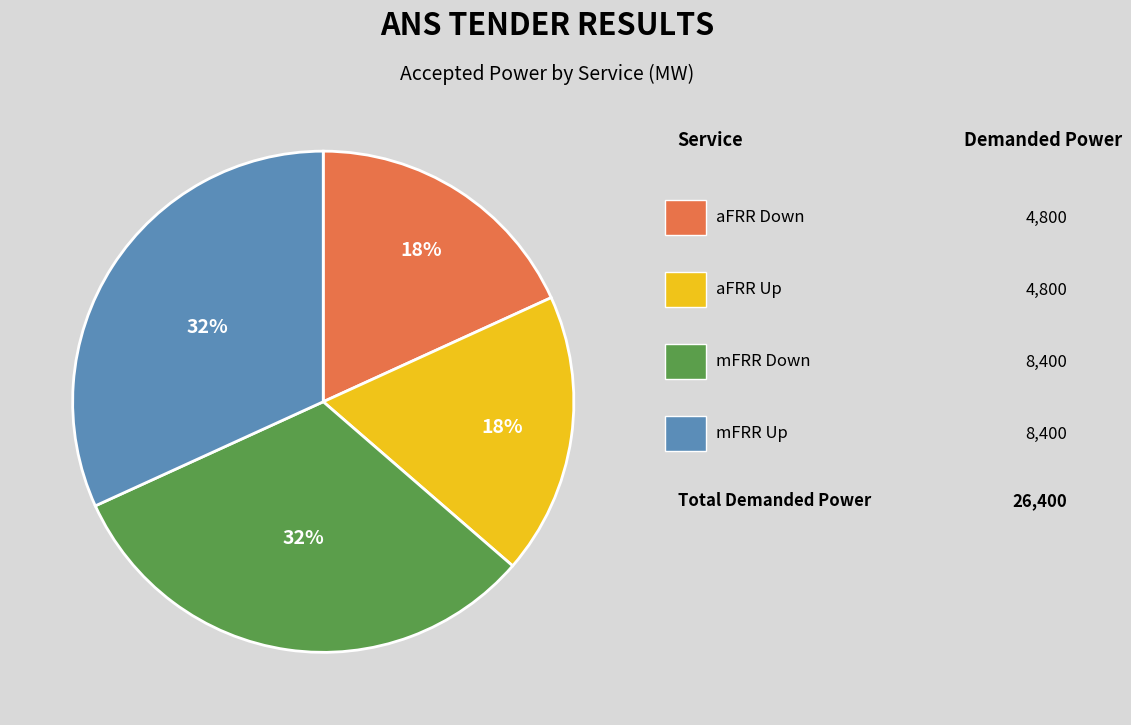

To the nearest percent, what is the average slice percentage?

25%